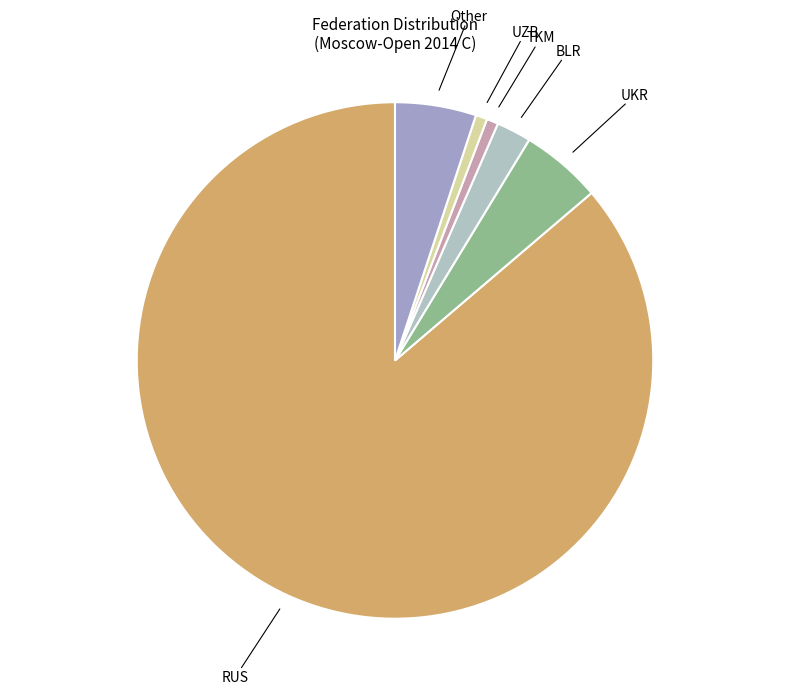

Is it true that BLR is 2% of the pie?

True